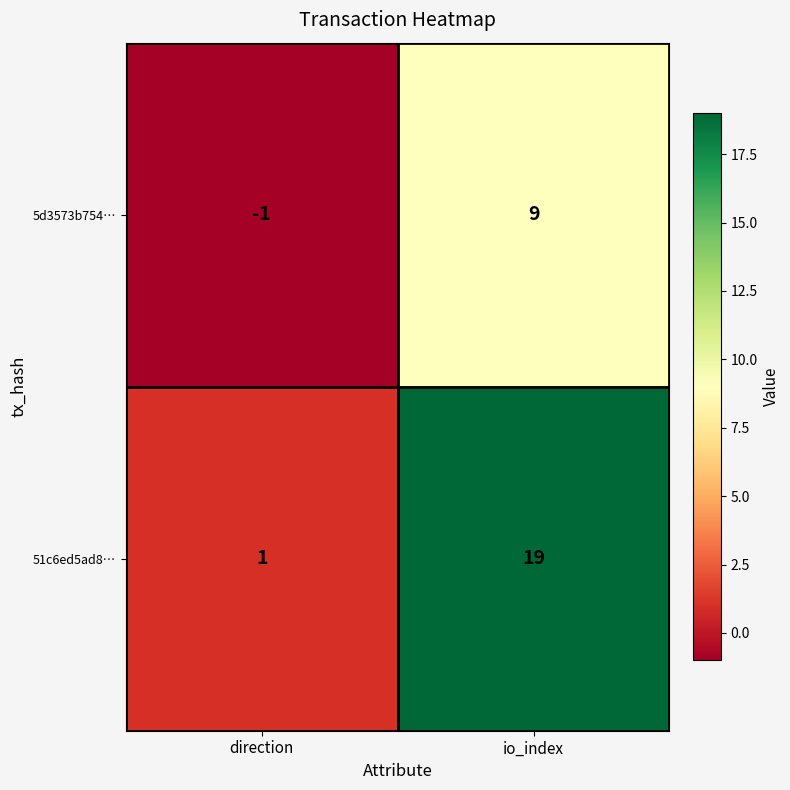

At io_index, list the series in order from largest to smallest.

51c6ed5ad8…, 5d3573b754…